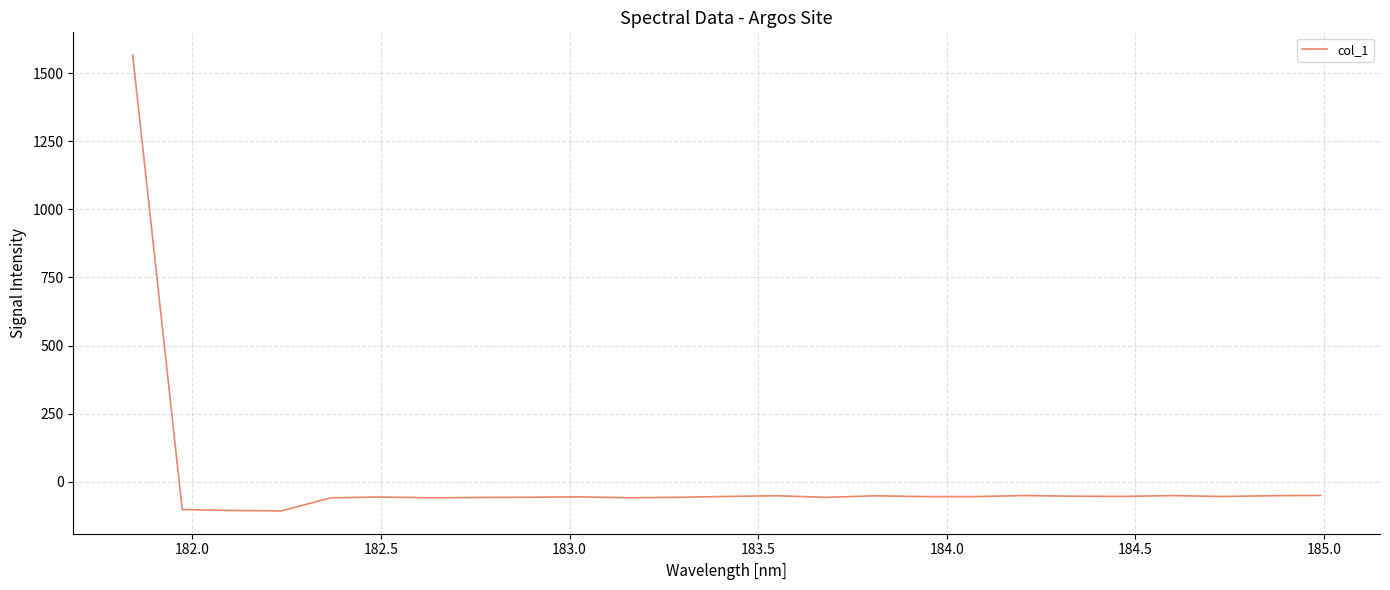

Does the chart have visible grid lines?

Yes